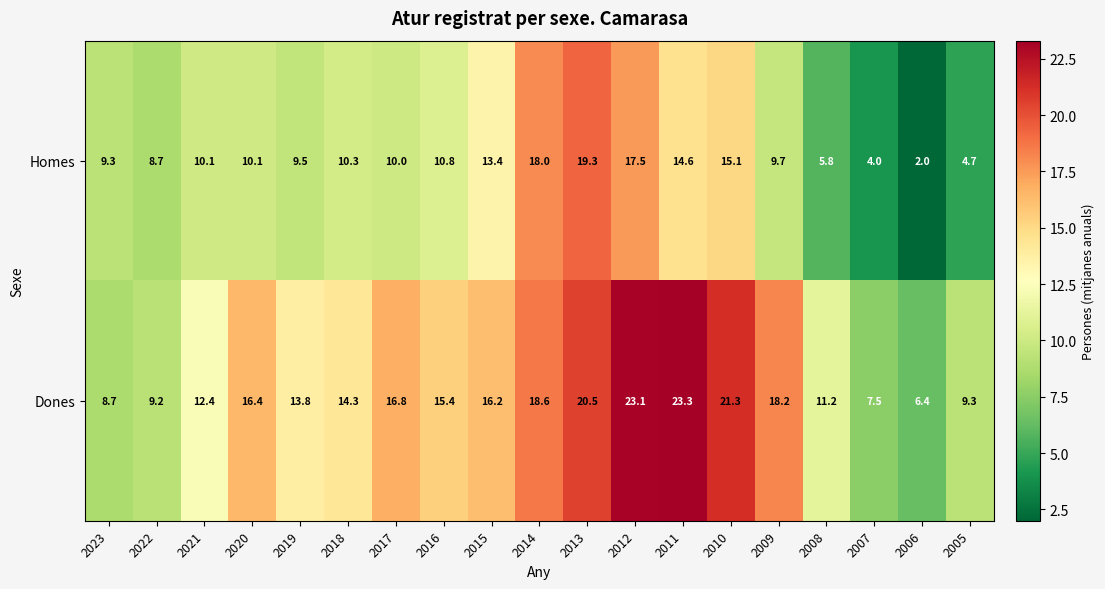

Is it true that Homes equals 23.1 at 2015?

False